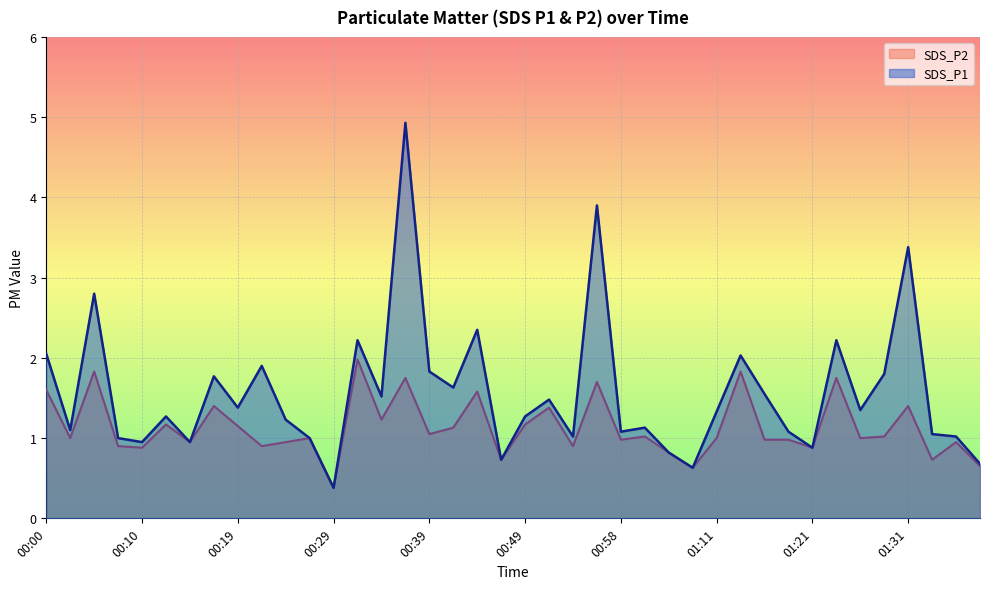

The value of SDS_P2 at 00:39 is 1.1. True or false?

True